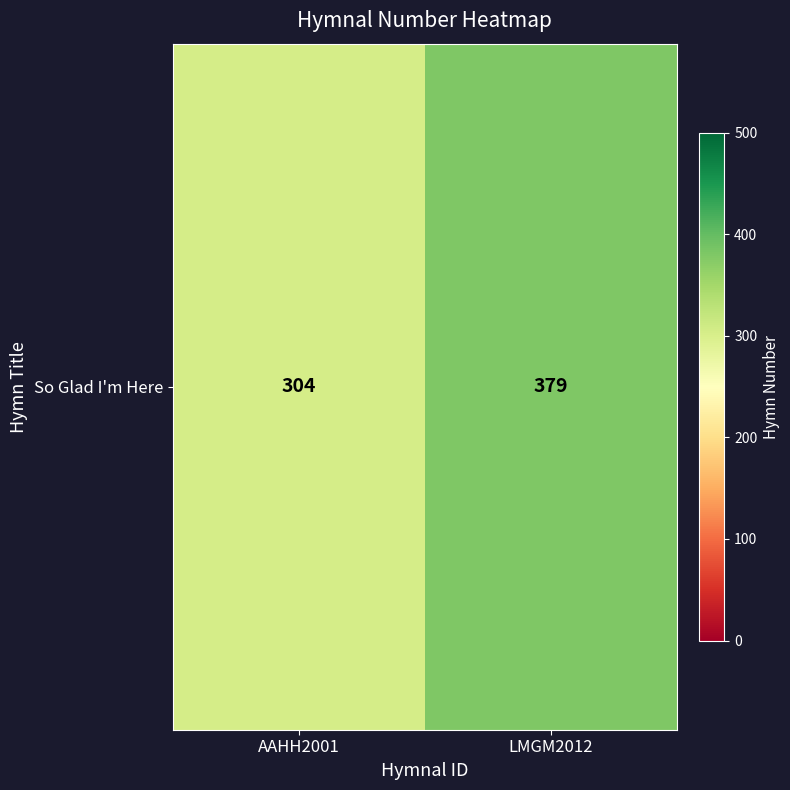

Which has a higher value, AAHH2001 or LMGM2012?

LMGM2012